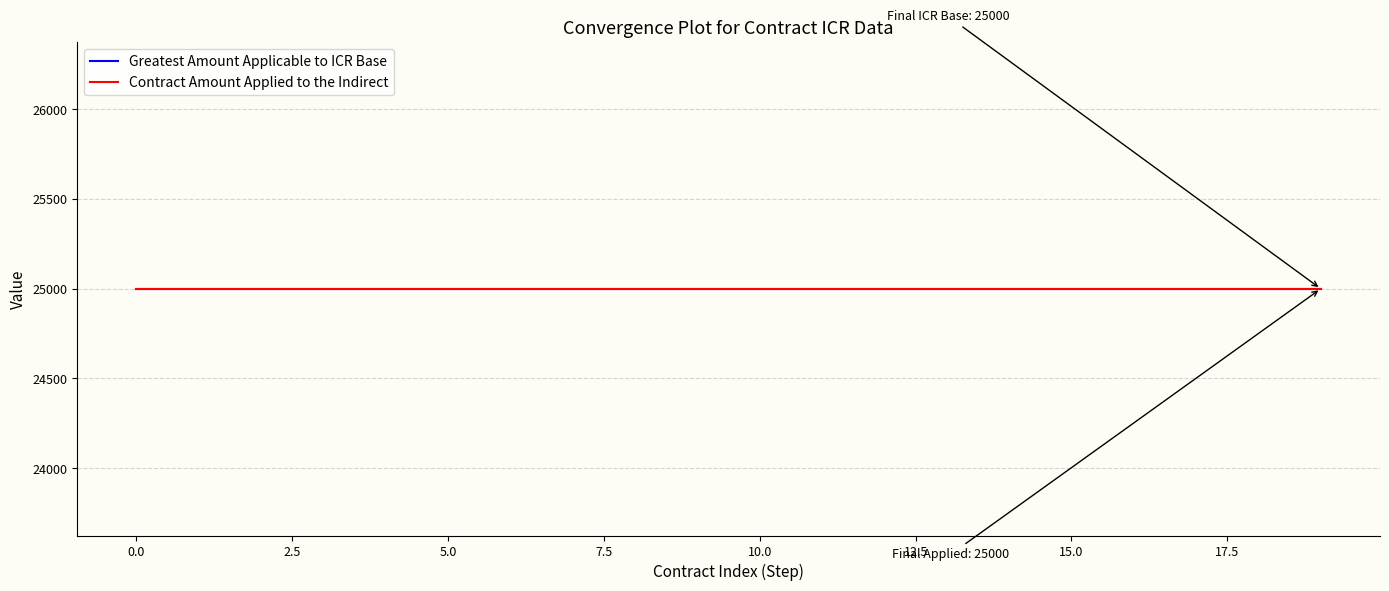

True or false: Greatest Amount Applicable to ICR Base and Contract Amount Applied to the Indirect intersect in this chart.

False